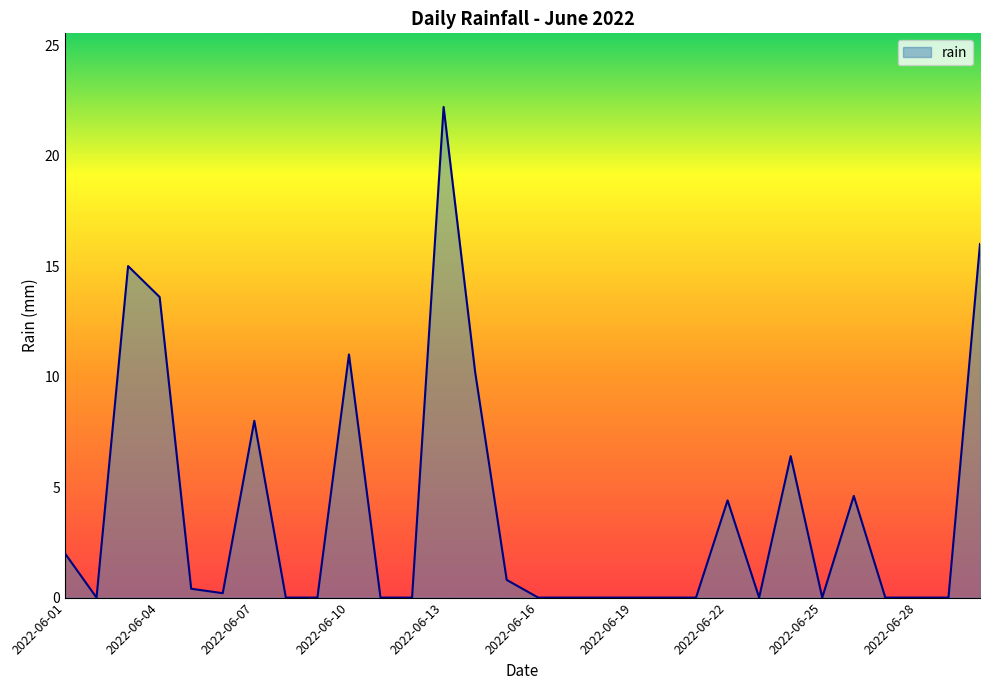

What is the greatest value displayed?

22.2